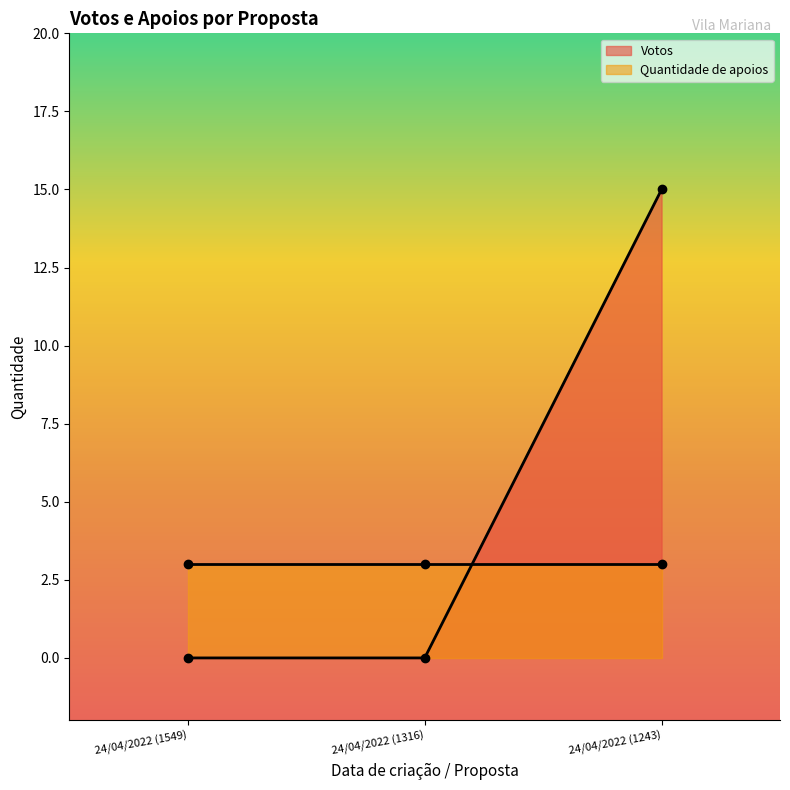

Which category has the highest value across all series?

24/04/2022 (1243)